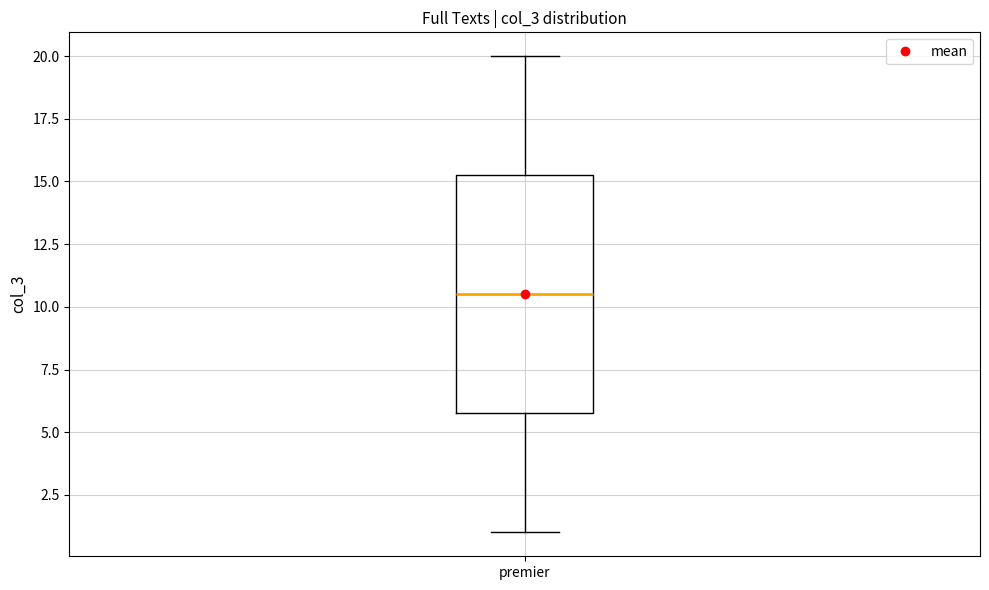

Transcribe this box plot: give where the median line is, the range the box spans, and where the two whiskers end, as read against the y-axis. The values are not printed on the chart, so give them approximately, as read against the axis.

median 10.5, box 6.0 to 15.5, whiskers 1.0 to 20.0